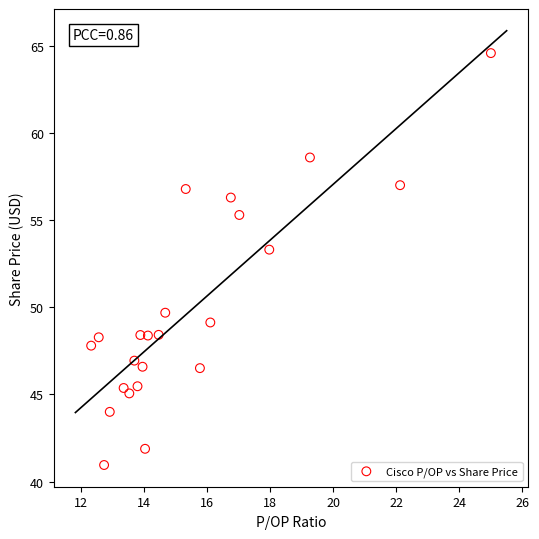

What Y value in the scatter plot is closest to 52?

53.3